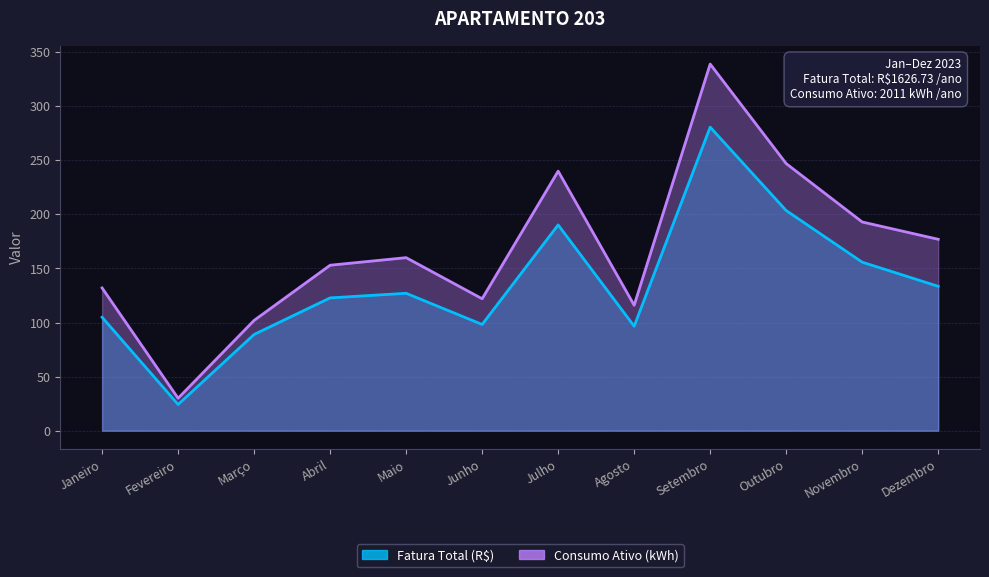

Reading right to left, extract all data points from this chart.

Fatura Total (R$): 133.5	155.8	203.6	280.7	96.6	190.3	98.2	127.1	122.8	89.0	24.2	104.9
Consumo Ativo (kWh): 177.0	193.0	247.0	339.0	116.0	240.0	122.0	160.0	153.0	102.0	30.0	132.0